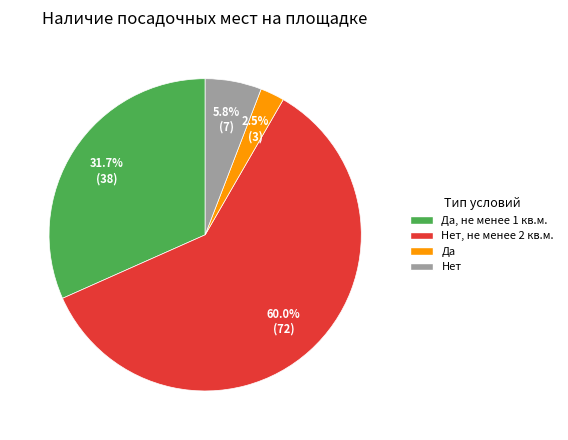

Is the sum of Да, не менее 1 кв.м. and Нет, не менее 2 кв.м. greater than half?

Yes